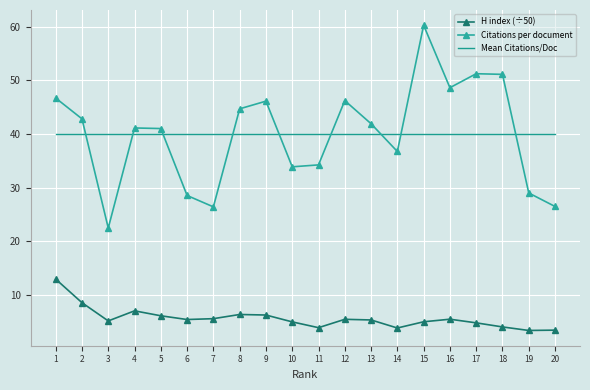

Rank the series at 9 from lowest to highest value.

H index (÷50), Mean Citations/Doc, Citations per document